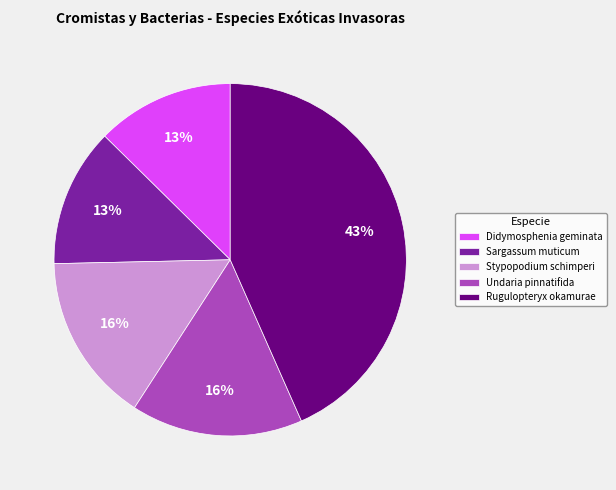

Combined, do Stypopodium schimperi and Didymosphenia geminata account for over 50%?

No